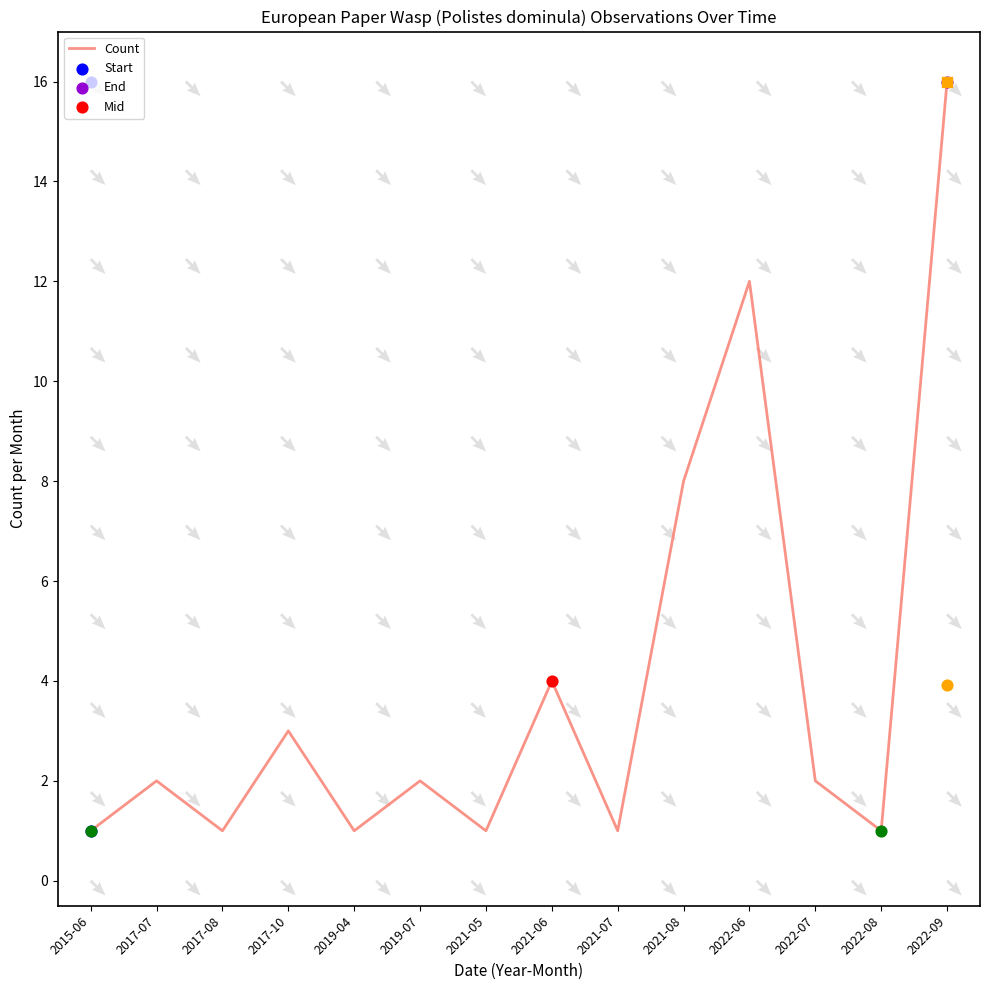

Which has a higher value, 2019-07 or 2022-09?

2022-09